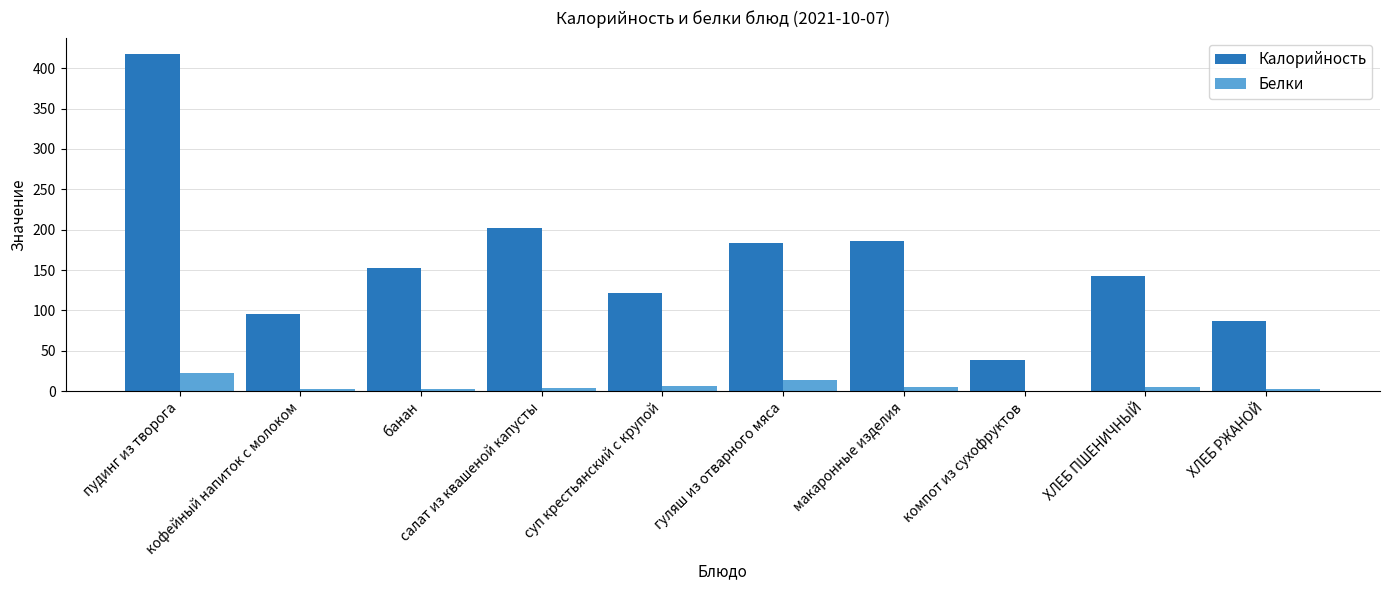

What is the sum of all Калорийность values?

1627